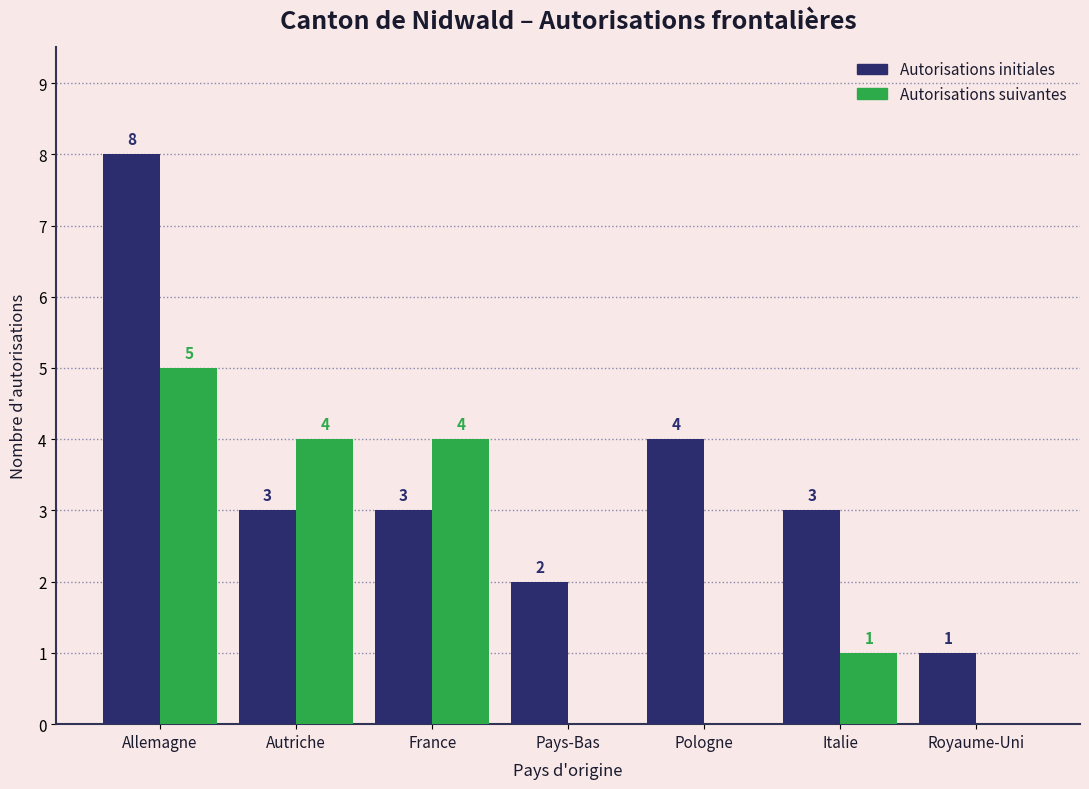

What are all the series names shown in the legend?

Autorisations initiales, Autorisations suivantes